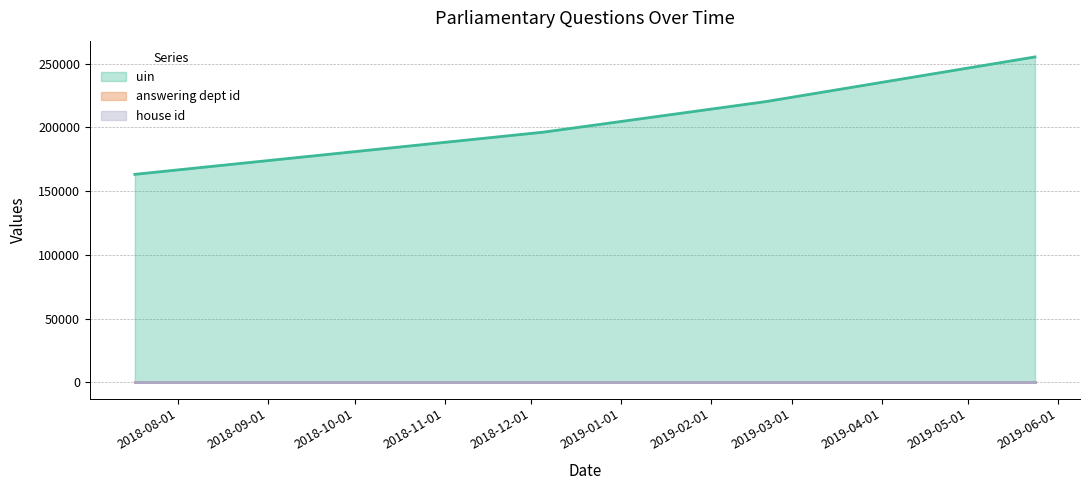

What is the label of the 2nd point from the left?

2018-12-05